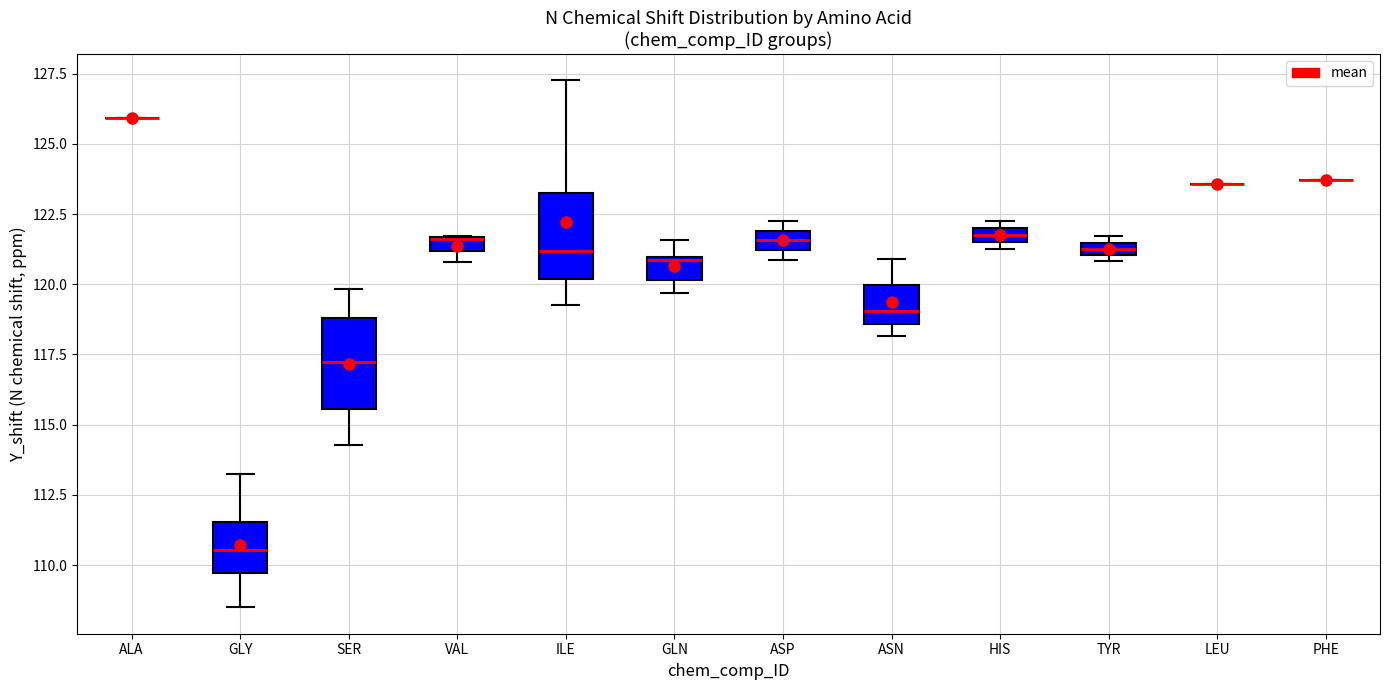

Where does the upper whisker of the box for GLY end on the y-axis? The values are not printed on the chart, so give them approximately, as read against the axis.

113.0